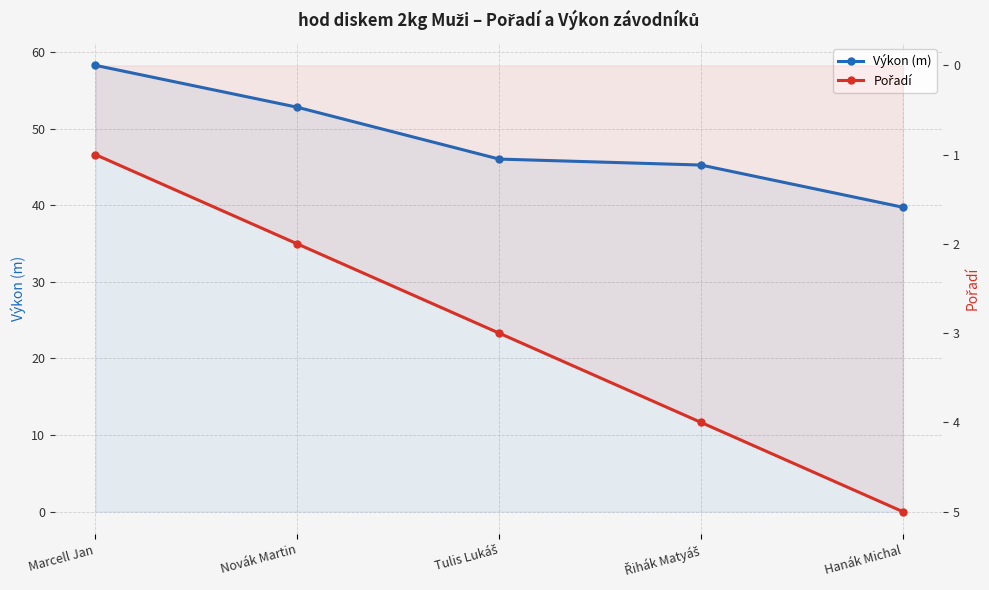

True or false: Pořadí has a value of 2.5 at Řihák Matyáš.

False